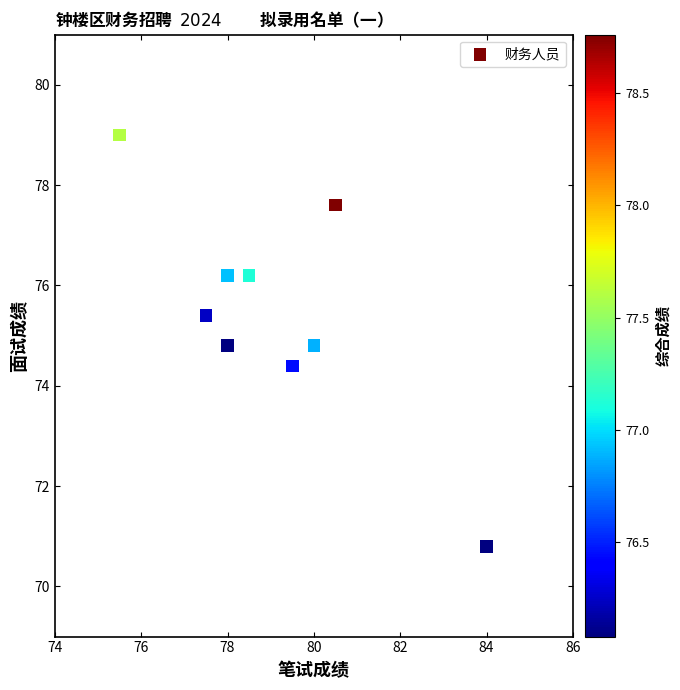

What is the range of Y values (max minus min)?

8.2